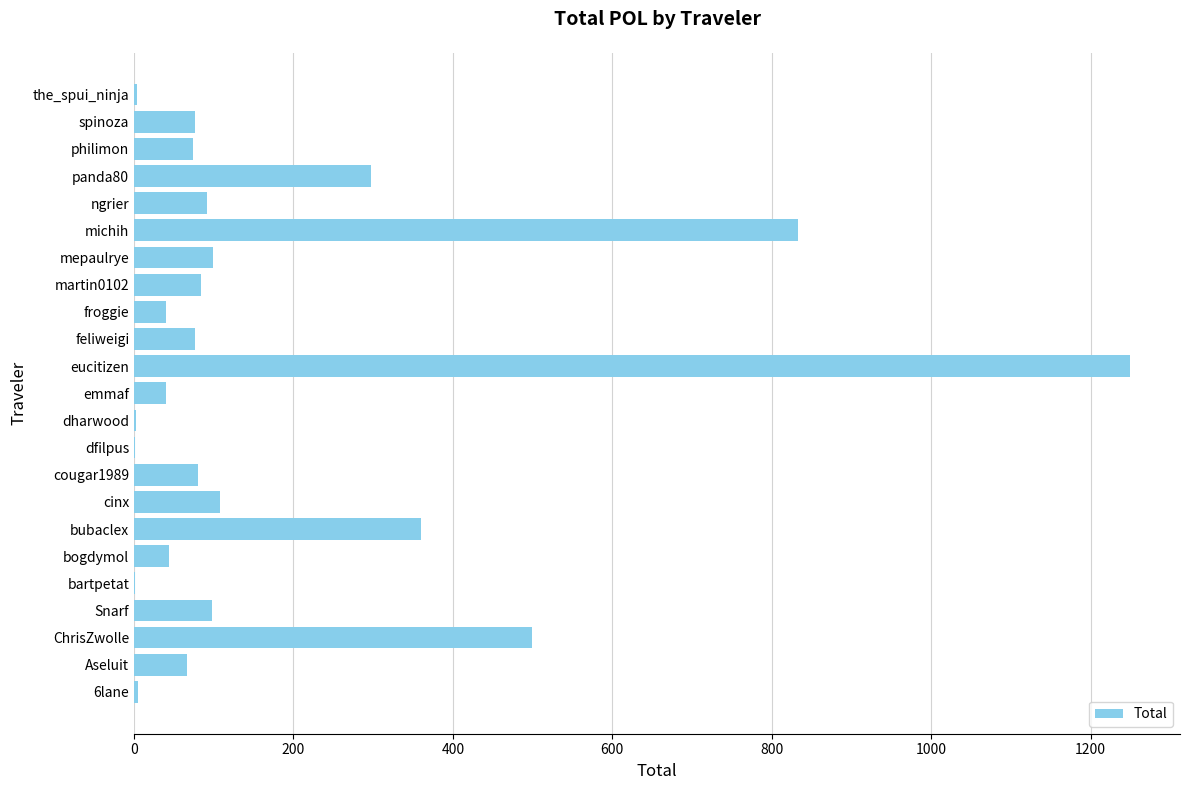

Is it true that the value at cinx is 47.4?

False